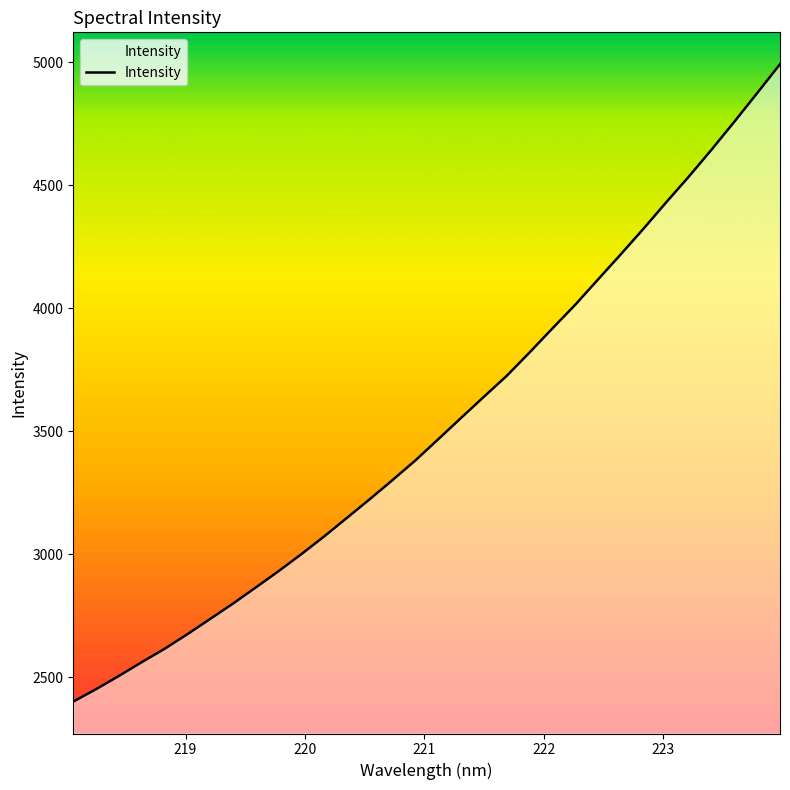

What is the difference between the maximum and minimum values?

2592.2